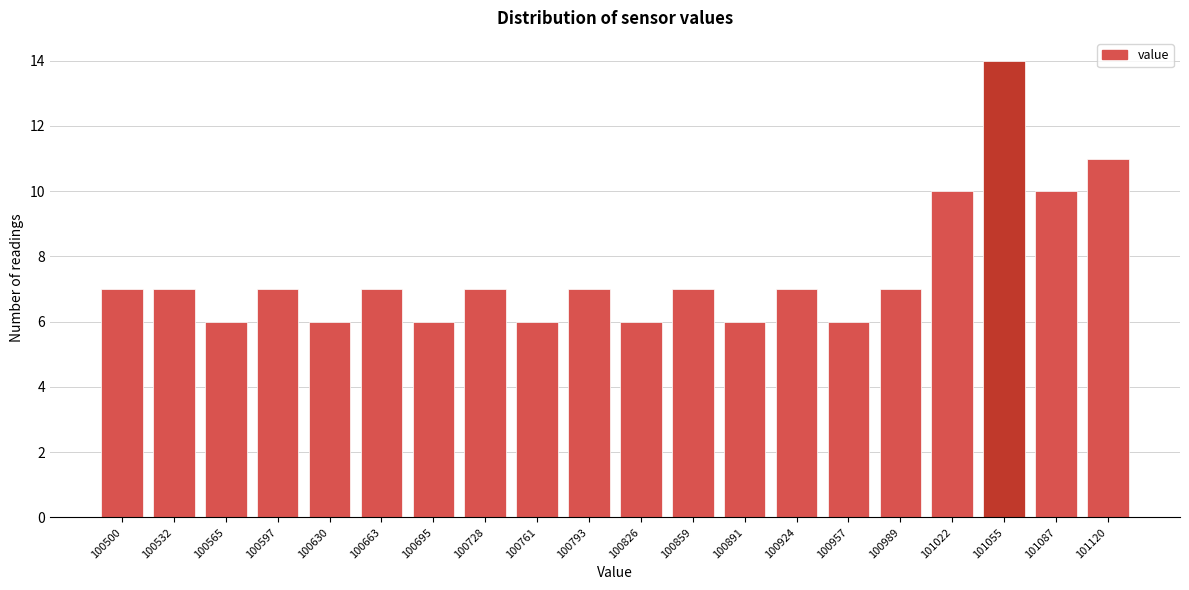

Reading left to right, list all the values displayed in this chart.

7	7	6	7	6	7	6	7	6	7	6	7	6	7	6	7	10	14	10	11